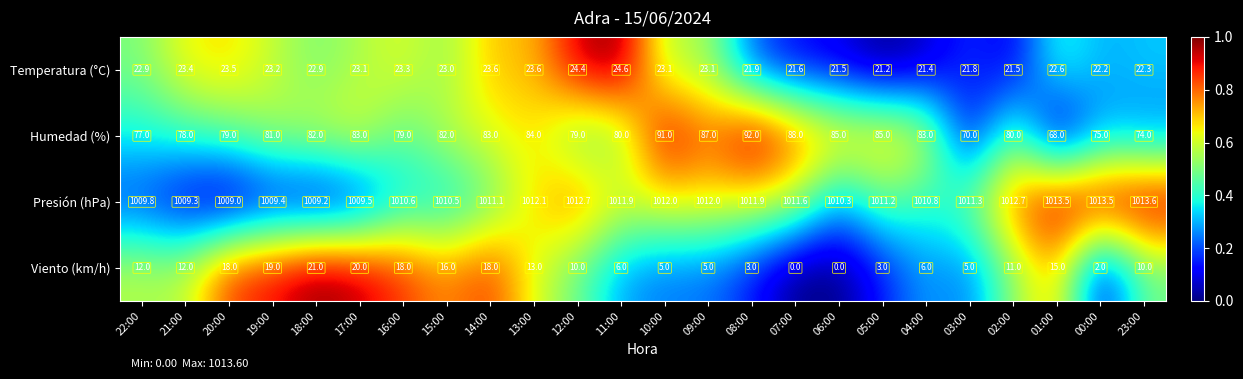

What is the greatest value displayed?

1013.6